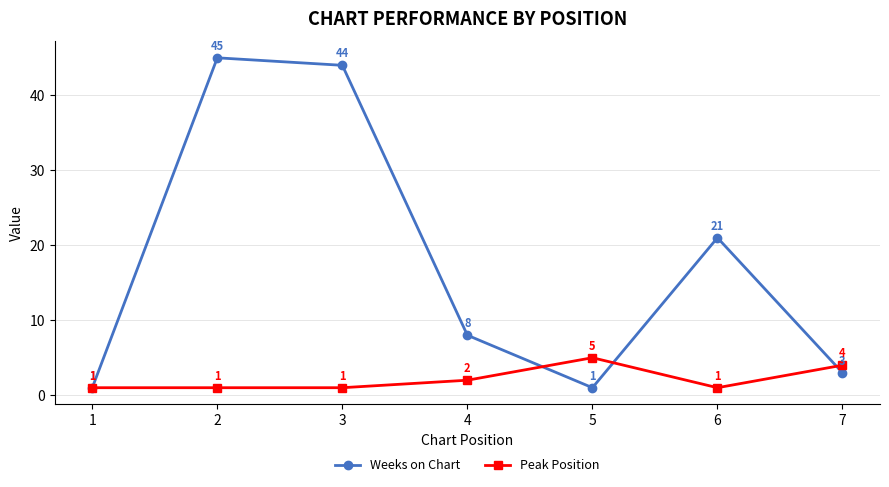

At 7, list the series in order from largest to smallest.

Peak Position, Weeks on Chart